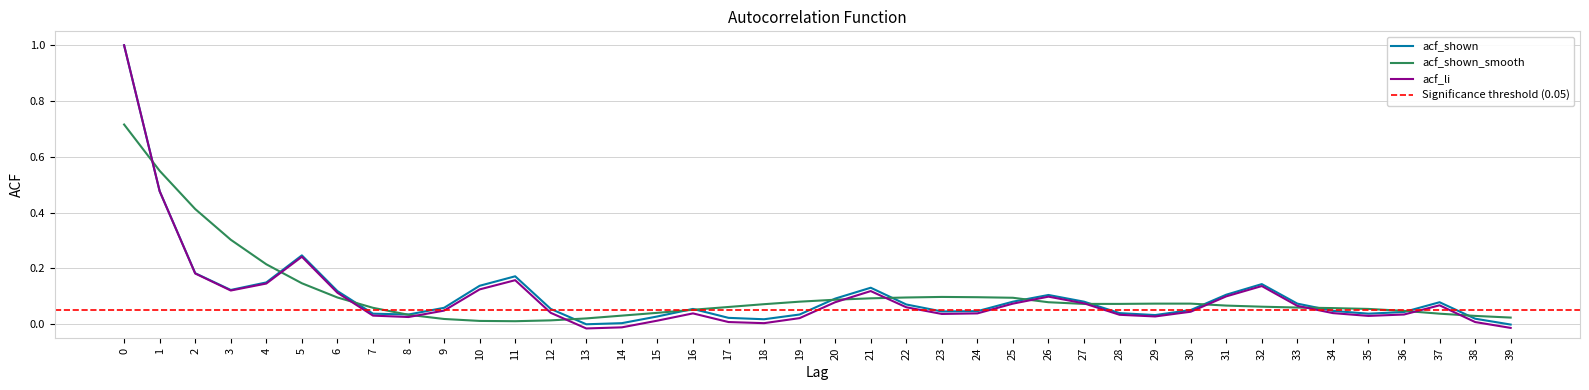

What is the sum of all acf_shown values?

4.3